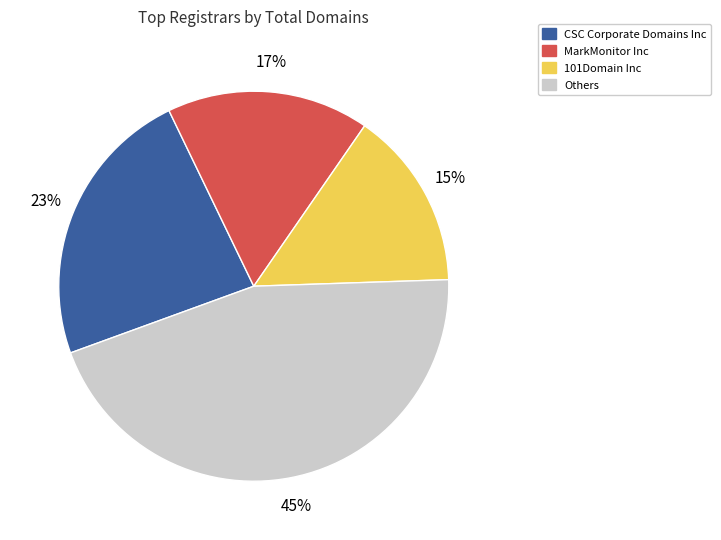

Which slice is the smallest?

101Domain Inc